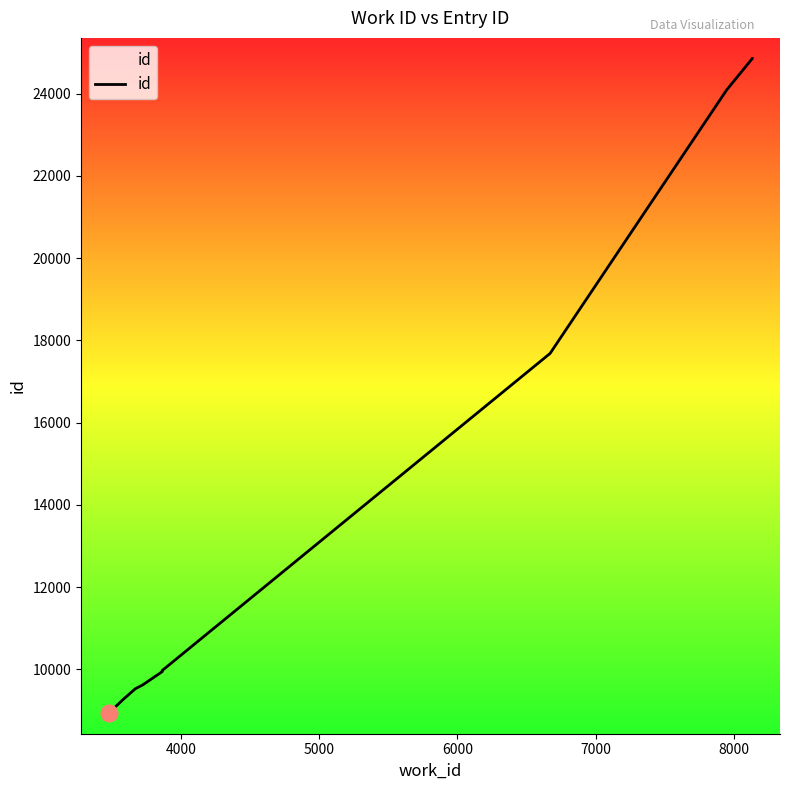

What is the value of the 5th point from the left?

9944